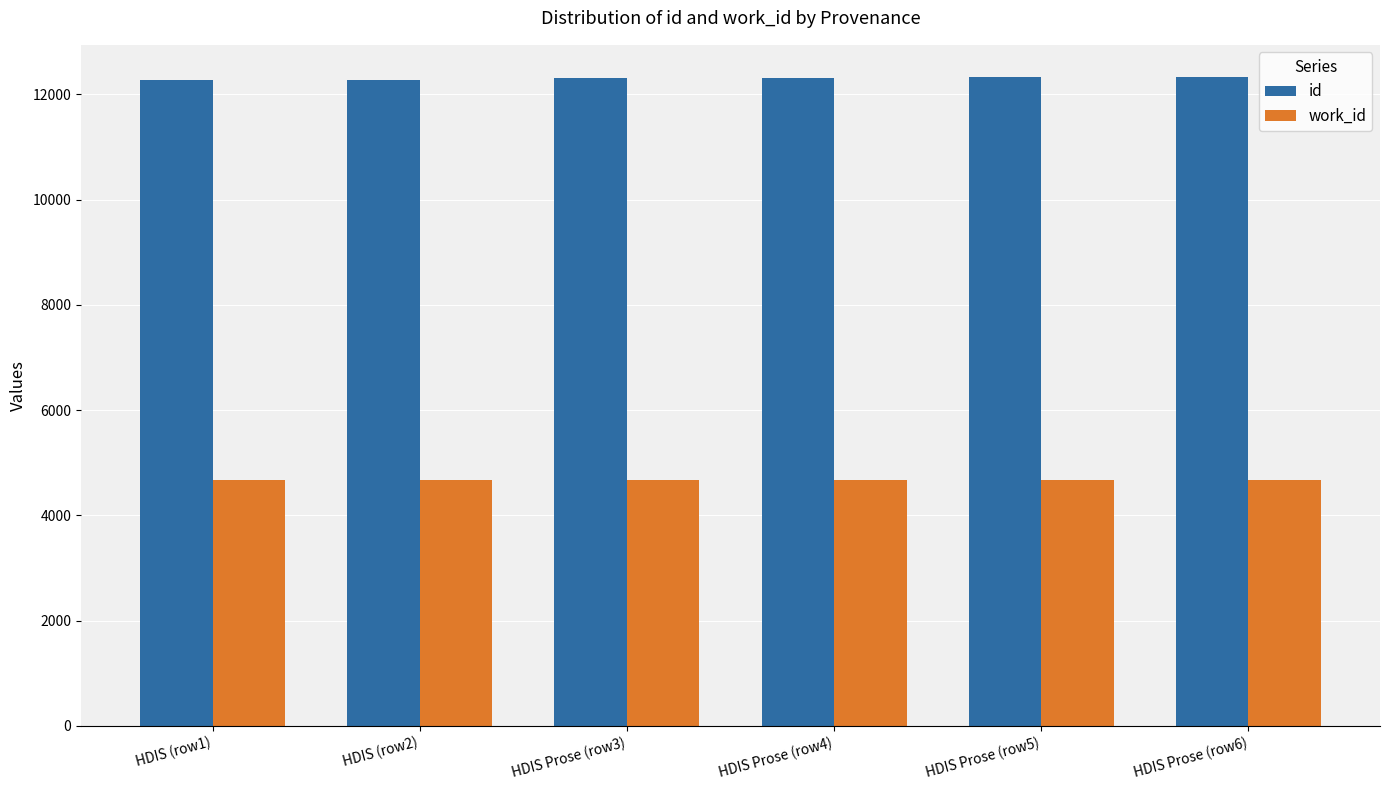

List the series in order of their overall mean, lowest first.

work_id, id